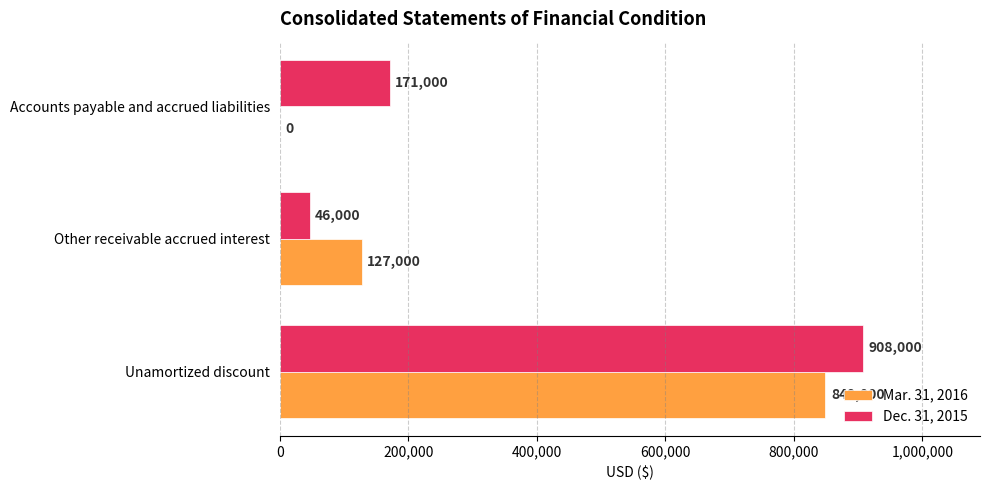

How many Dec. 31, 2015 values are between 46000 and 908000?

3